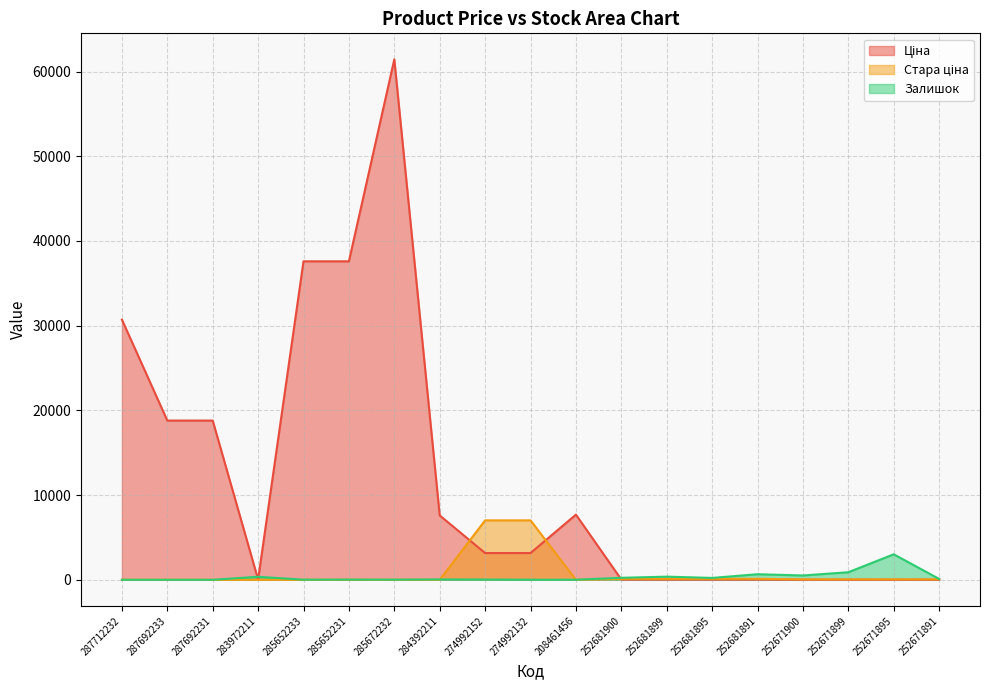

What is the value of the Стара ціна point at the 19th from the left?

57.0